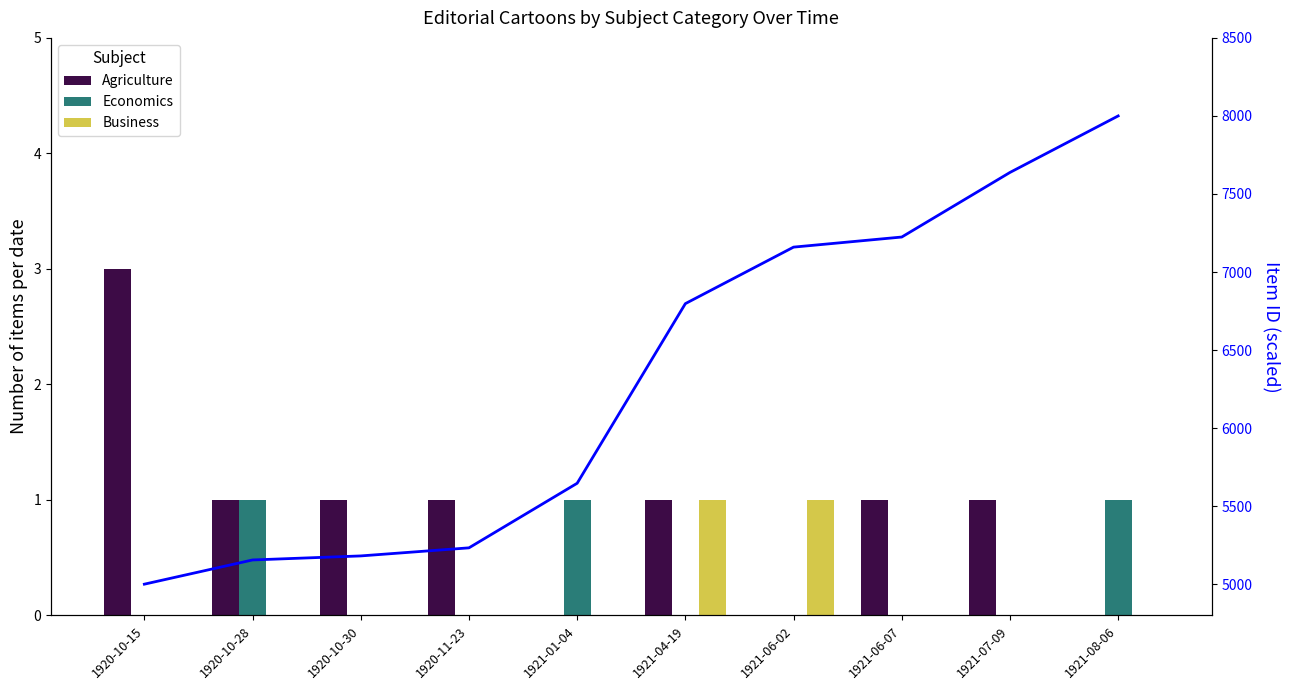

Read the Item ID (scaled) value at 1920-10-15.

5000.0